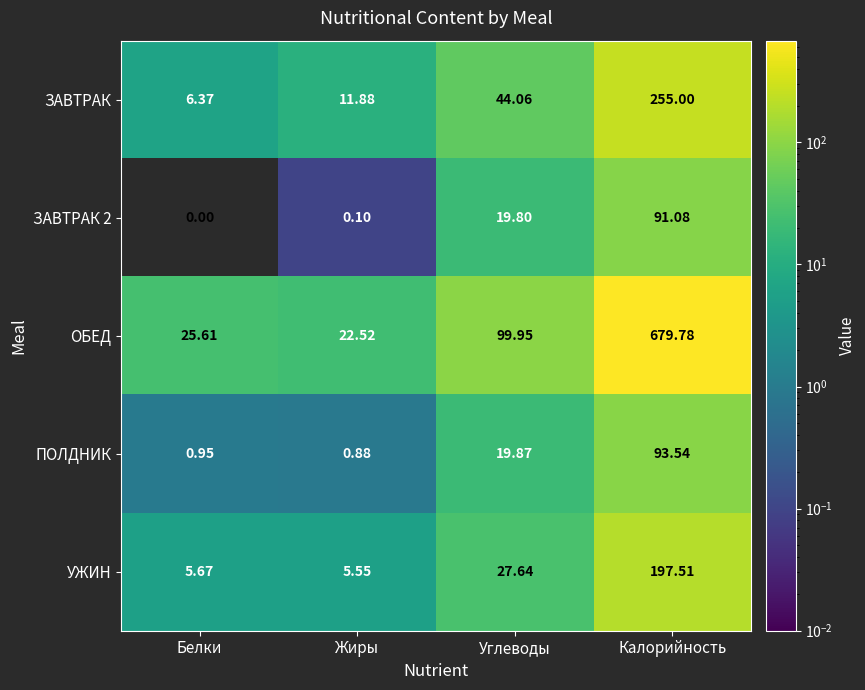

At Калорийность, list the series in order from largest to smallest.

ОБЕД, ЗАВТРАК, УЖИН, ПОЛДНИК, ЗАВТРАК 2